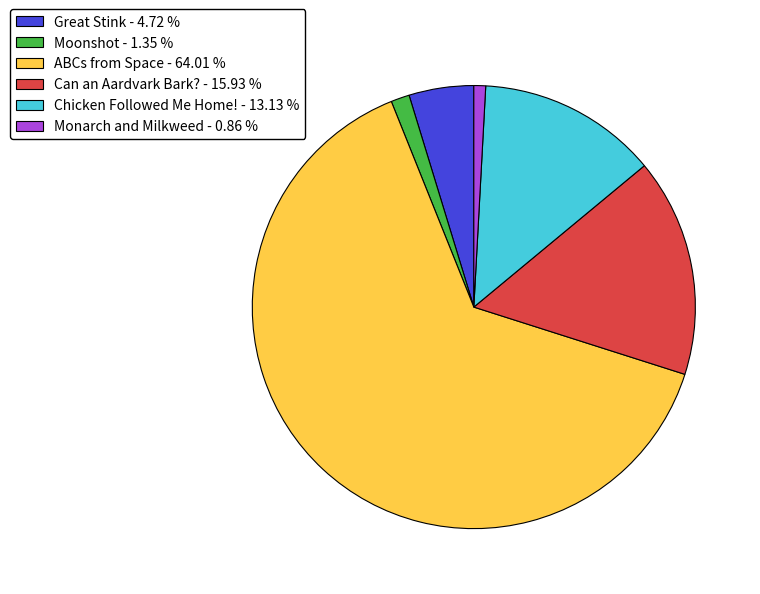

What is the ratio of the value at Chicken Followed Me Home! to the value at Monarch and Milkweed?

15.3